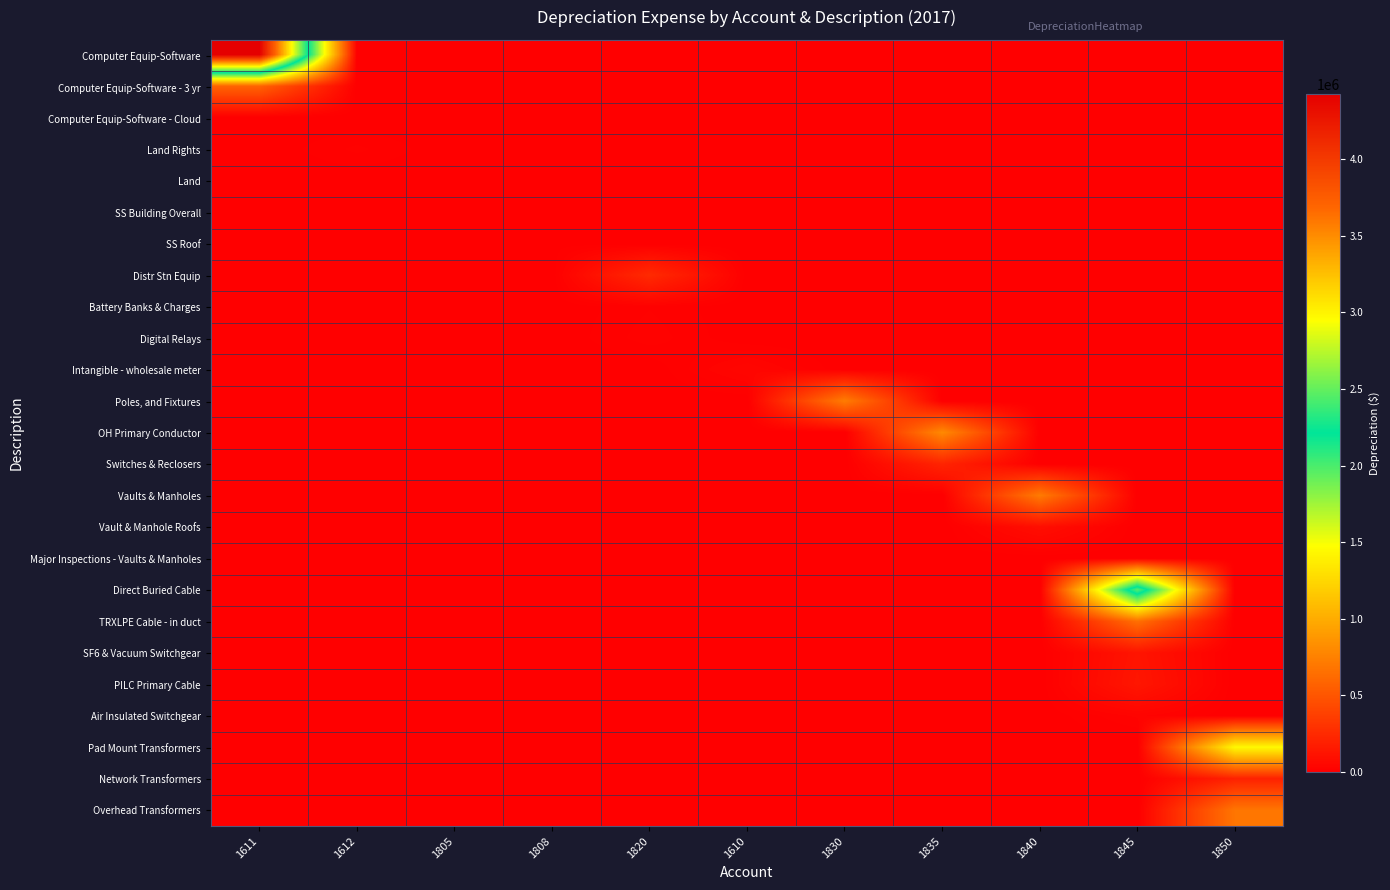

Reading left to right, what are all the values shown in this chart?

Computer Equip-Software: 1611=4424632.5	1612=0.0	1805=0.0	1808=0.0	1820=0.0	1610=0.0	1830=0.0	1835=0.0	1840=0.0	1845=0.0	1850=0.0
Computer Equip-Software - 3 yr: 1611=579738.2	1612=0.0	1805=0.0	1808=0.0	1820=0.0	1610=0.0	1830=0.0	1835=0.0	1840=0.0	1845=0.0	1850=0.0
Computer Equip-Software - Cloud: 1611=0.0	1612=0.0	1805=0.0	1808=0.0	1820=0.0	1610=0.0	1830=0.0	1835=0.0	1840=0.0	1845=0.0	1850=0.0
Land Rights: 1611=0.0	1612=19877.7	1805=0.0	1808=0.0	1820=0.0	1610=0.0	1830=0.0	1835=0.0	1840=0.0	1845=0.0	1850=0.0
Land: 1611=0.0	1612=0.0	1805=0.0	1808=0.0	1820=0.0	1610=0.0	1830=0.0	1835=0.0	1840=0.0	1845=0.0	1850=0.0
SS Building Overall: 1611=0.0	1612=0.0	1805=0.0	1808=7411.7	1820=0.0	1610=0.0	1830=0.0	1835=0.0	1840=0.0	1845=0.0	1850=0.0
SS Roof: 1611=0.0	1612=0.0	1805=0.0	1808=5530.9	1820=0.0	1610=0.0	1830=0.0	1835=0.0	1840=0.0	1845=0.0	1850=0.0
Distr Stn Equip: 1611=0.0	1612=0.0	1805=0.0	1808=0.0	1820=250030.0	1610=0.0	1830=0.0	1835=0.0	1840=0.0	1845=0.0	1850=0.0
Battery Banks & Charges: 1611=0.0	1612=0.0	1805=0.0	1808=0.0	1820=16553.2	1610=0.0	1830=0.0	1835=0.0	1840=0.0	1845=0.0	1850=0.0
Digital Relays: 1611=0.0	1612=0.0	1805=0.0	1808=0.0	1820=22753.7	1610=0.0	1830=0.0	1835=0.0	1840=0.0	1845=0.0	1850=0.0
Intangible - wholesale meter: 1611=0.0	1612=0.0	1805=0.0	1808=0.0	1820=0.0	1610=43095.9	1830=0.0	1835=0.0	1840=0.0	1845=0.0	1850=0.0
Poles, and Fixtures: 1611=0.0	1612=0.0	1805=0.0	1808=0.0	1820=0.0	1610=0.0	1830=722739.0	1835=0.0	1840=0.0	1845=0.0	1850=0.0
OH Primary Conductor: 1611=0.0	1612=0.0	1805=0.0	1808=0.0	1820=0.0	1610=0.0	1830=0.0	1835=799504.4	1840=0.0	1845=0.0	1850=0.0
Switches & Reclosers: 1611=0.0	1612=0.0	1805=0.0	1808=0.0	1820=0.0	1610=0.0	1830=0.0	1835=214477.9	1840=0.0	1845=0.0	1850=0.0
Vaults & Manholes: 1611=0.0	1612=0.0	1805=0.0	1808=0.0	1820=0.0	1610=0.0	1830=0.0	1835=0.0	1840=714929.4	1845=0.0	1850=0.0
Vault & Manhole Roofs: 1611=0.0	1612=0.0	1805=0.0	1808=0.0	1820=0.0	1610=0.0	1830=0.0	1835=0.0	1840=86430.2	1845=0.0	1850=0.0
Major Inspections - Vaults & Manholes: 1611=0.0	1612=0.0	1805=0.0	1808=0.0	1820=0.0	1610=0.0	1830=0.0	1835=0.0	1840=0.0	1845=0.0	1850=0.0
Direct Buried Cable: 1611=0.0	1612=0.0	1805=0.0	1808=0.0	1820=0.0	1610=0.0	1830=0.0	1835=0.0	1840=0.0	1845=2460334.0	1850=0.0
TRXLPE Cable - in duct: 1611=0.0	1612=0.0	1805=0.0	1808=0.0	1820=0.0	1610=0.0	1830=0.0	1835=0.0	1840=0.0	1845=651801.5	1850=0.0
SF6 & Vacuum Switchgear: 1611=0.0	1612=0.0	1805=0.0	1808=0.0	1820=0.0	1610=0.0	1830=0.0	1835=0.0	1840=0.0	1845=123404.8	1850=0.0
PILC Primary Cable: 1611=0.0	1612=0.0	1805=0.0	1808=0.0	1820=0.0	1610=0.0	1830=0.0	1835=0.0	1840=0.0	1845=134560.7	1850=0.0
Air Insulated Switchgear: 1611=0.0	1612=0.0	1805=0.0	1808=0.0	1820=0.0	1610=0.0	1830=0.0	1835=0.0	1840=0.0	1845=28080.8	1850=0.0
Pad Mount Transformers: 1611=0.0	1612=0.0	1805=0.0	1808=0.0	1820=0.0	1610=0.0	1830=0.0	1835=0.0	1840=0.0	1845=0.0	1850=1444338.7
Network Transformers: 1611=0.0	1612=0.0	1805=0.0	1808=0.0	1820=0.0	1610=0.0	1830=0.0	1835=0.0	1840=0.0	1845=0.0	1850=196933.7
Overhead Transformers: 1611=0.0	1612=0.0	1805=0.0	1808=0.0	1820=0.0	1610=0.0	1830=0.0	1835=0.0	1840=0.0	1845=0.0	1850=683562.8